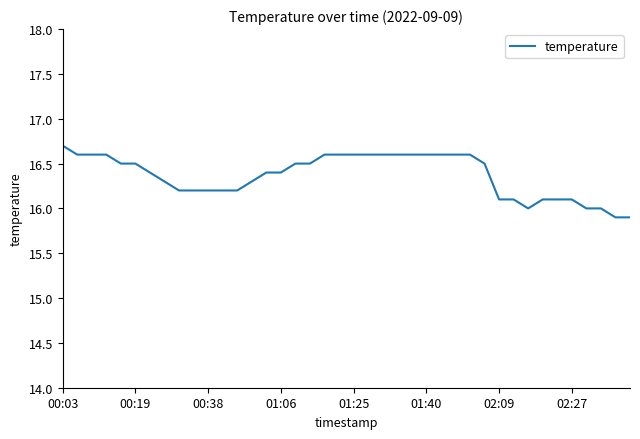

What is the maximum value shown in the chart?

16.7